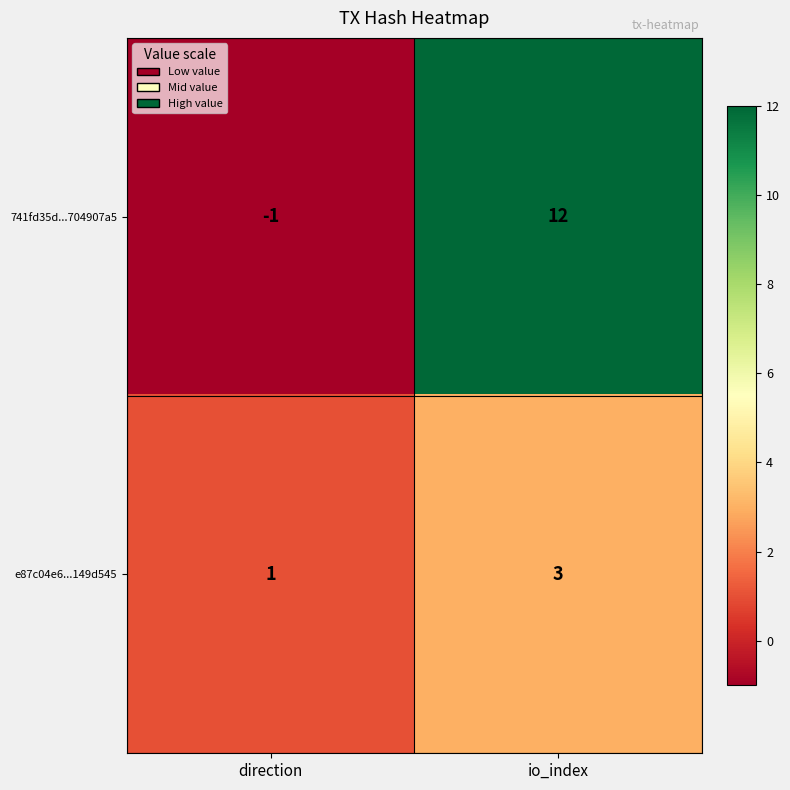

Reading left to right, extract all data points from this chart.

741fd35d...704907a5: direction=-1	io_index=12
e87c04e6...149d545: direction=1	io_index=3